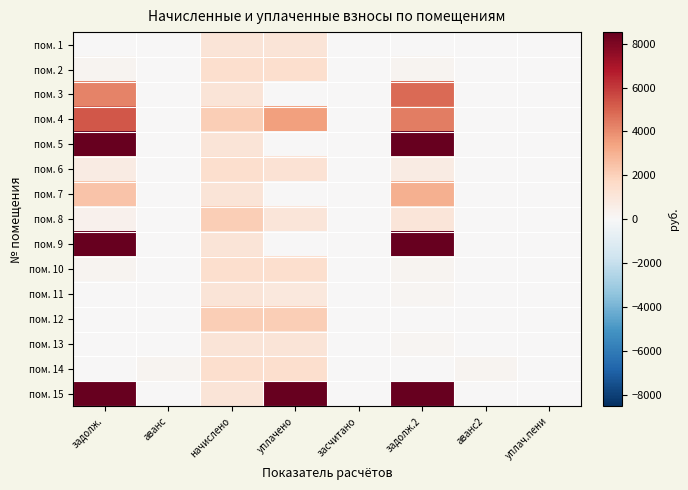

Reading left to right, what are all the values shown in this chart?

пом. 1: задолж.=0.0	аванс=16.4	начислено=1077.6	уплачено=1080.0	засчитано=0.0	задолж.2=0.0	аванс2=17.6	уплач.пени=0.0
пом. 2: задолж.=241.6	аванс=0.0	начислено=1449.7	уплачено=1449.7	засчитано=0.0	задолж.2=241.6	аванс2=0.0	уплач.пени=0.0
пом. 3: задолж.=4207.4	аванс=0.0	начислено=1074.1	уплачено=0.0	засчитано=0.0	задолж.2=4822.2	аванс2=0.0	уплач.пени=0.0
пом. 4: задолж.=5275.2	аванс=0.0	начислено=2074.4	уплачено=3500.0	засчитано=0.0	задолж.2=4393.5	аванс2=0.0	уплач.пени=0.0
пом. 5: задолж.=20584.0	аванс=0.0	начислено=1074.1	уплачено=0.0	засчитано=0.0	задолж.2=21437.3	аванс2=0.0	уплач.пени=0.0
пом. 6: задолж.=718.9	аванс=0.0	начислено=1453.1	уплачено=1211.0	засчитано=0.0	задолж.2=726.5	аванс2=0.0	уплач.пени=0.0
пом. 7: задолж.=2421.7	аванс=0.0	начислено=1070.6	уплачено=0.0	засчитано=0.0	задолж.2=3003.6	аванс2=0.0	уплач.пени=0.0
пом. 8: задолж.=346.1	аванс=0.0	начислено=2067.4	уплачено=1033.7	засчитано=0.0	задолж.2=1036.8	аванс2=0.0	уплач.пени=0.0
пом. 9: задолж.=20730.8	аванс=0.0	начислено=1088.1	уплачено=0.0	засчитано=0.0	задолж.2=21593.3	аванс2=0.0	уплач.пени=0.0
пом. 10: задолж.=241.6	аванс=0.0	начислено=1449.7	уплачено=1449.7	засчитано=0.0	задолж.2=241.6	аванс2=0.0	уплач.пени=0.0
пом. 11: задолж.=0.0	аванс=1.8	начислено=1081.1	уплачено=900.9	засчитано=0.0	задолж.2=179.6	аванс2=0.0	уплач.пени=0.0
пом. 12: задолж.=0.0	аванс=0.0	начислено=2067.4	уплачено=2067.4	засчитано=0.0	задолж.2=0.0	аванс2=0.0	уплач.пени=0.0
пом. 13: задолж.=0.0	аванс=0.0	начислено=1074.1	уплачено=1074.1	засчитано=0.0	задолж.2=179.0	аванс2=0.0	уплач.пени=0.0
пом. 14: задолж.=0.0	аванс=239.8	начислено=1439.1	уплачено=1439.4	засчитано=0.0	задолж.2=0.0	аванс2=240.2	уплач.пени=0.0
пом. 15: задолж.=9097.4	аванс=0.0	начислено=1077.6	уплачено=8500.0	засчитано=0.0	задолж.2=9741.4	аванс2=0.0	уплач.пени=0.0